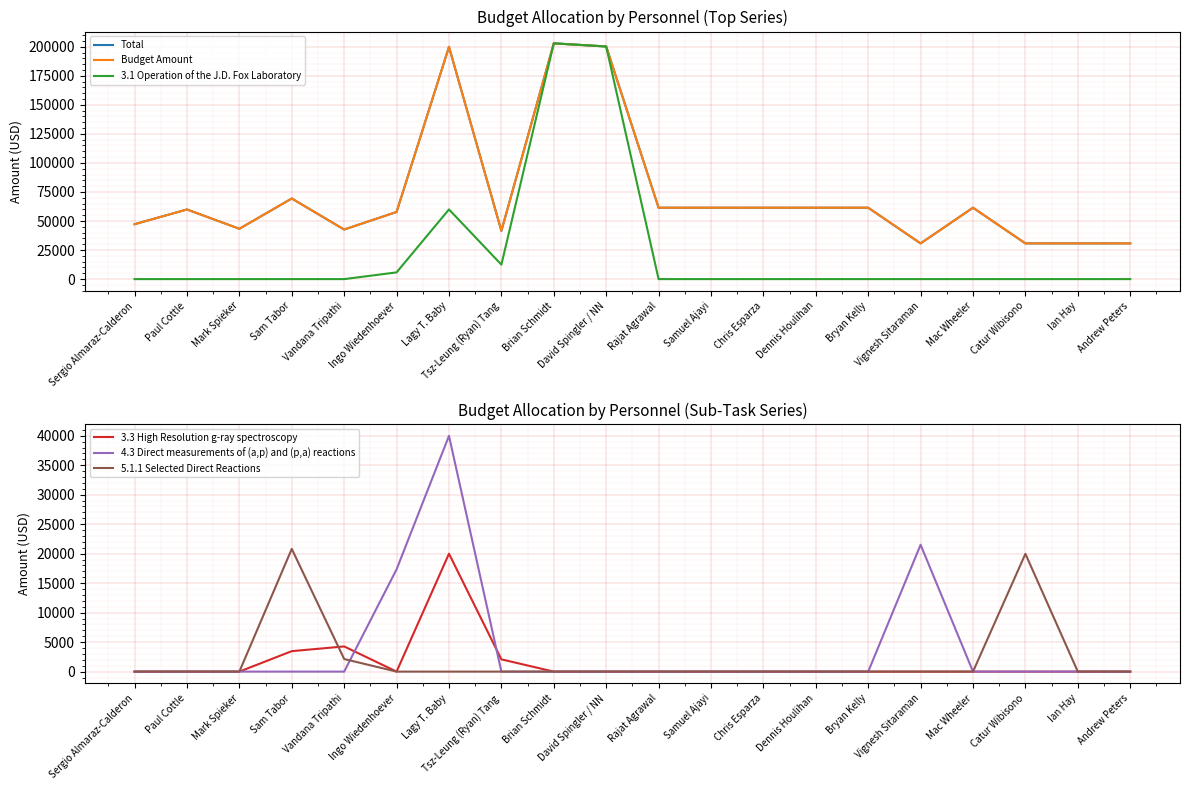

Is it true that 3.3 High Resolution g-ray spectroscopy equals 9069.0 at Lagy T. Baby?

False